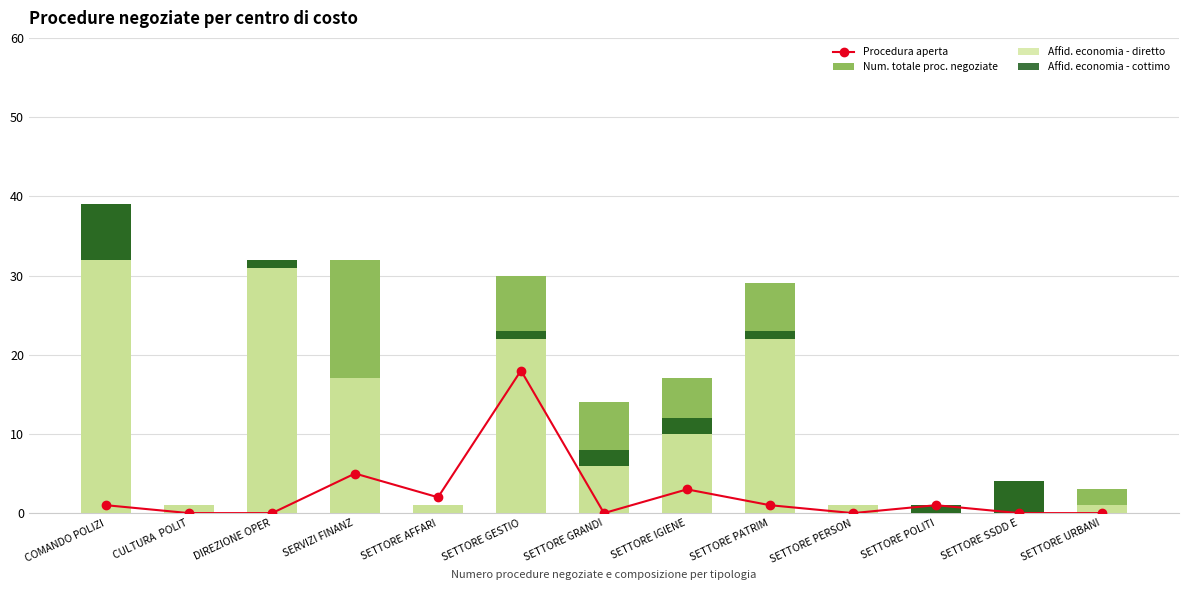

What is the difference between the second highest and minimum values in the Affid. economia - diretto series?

31